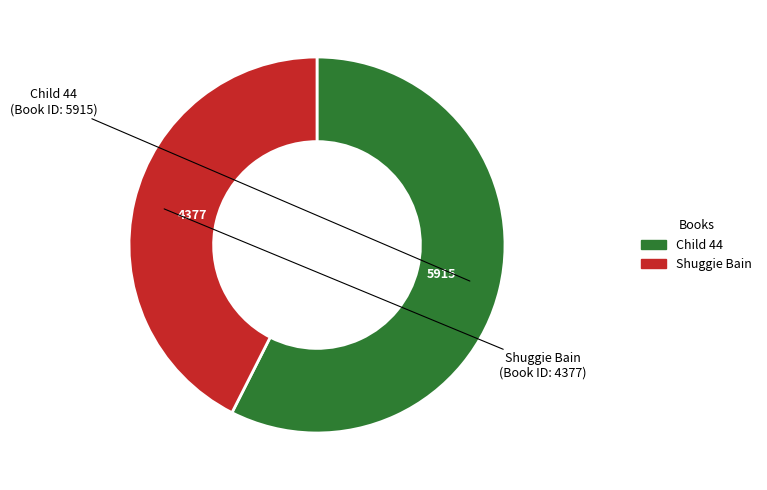

How many segments does this pie chart have?

2